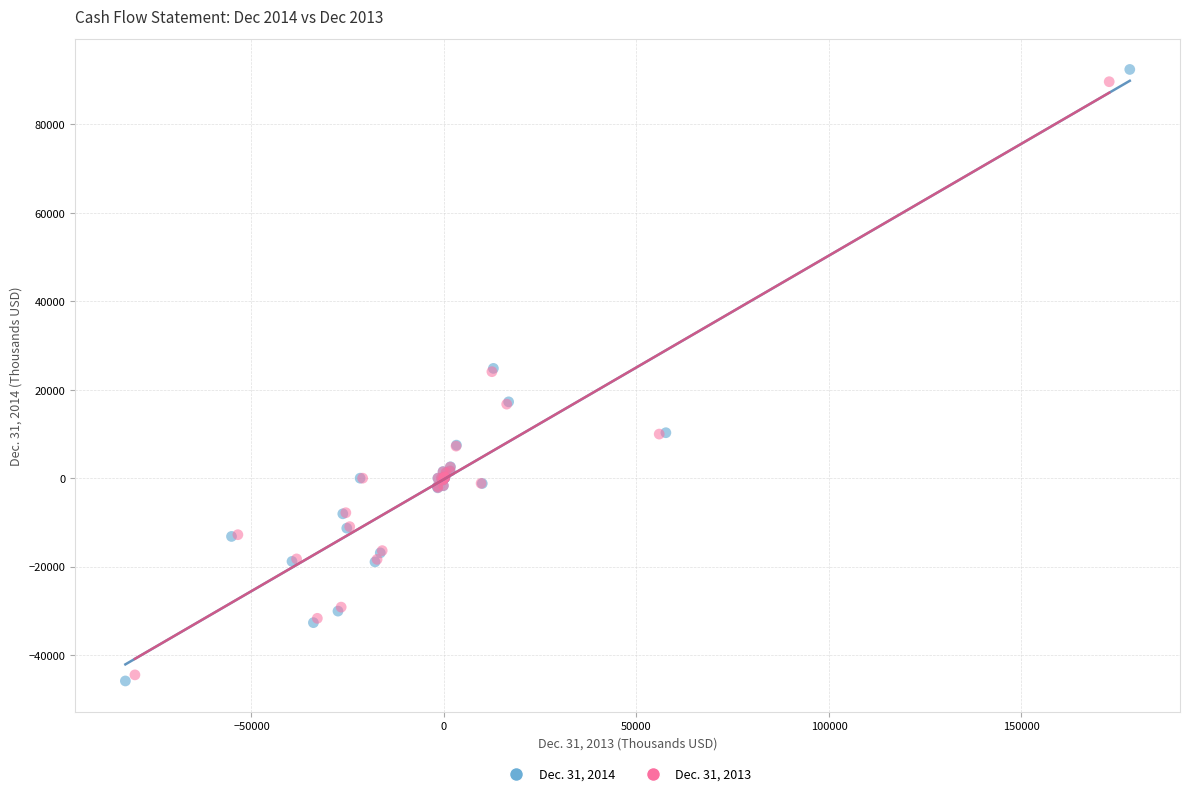

Which series has the widest spread of Y values?

Dec. 31, 2014